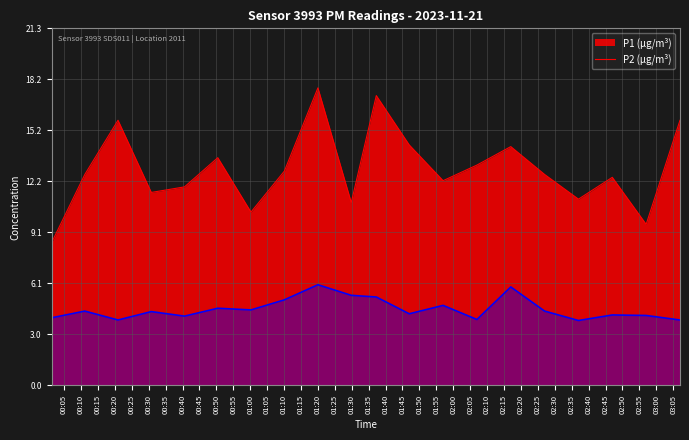

What is the difference between the maximum and minimum values in the P1 series?

9.2